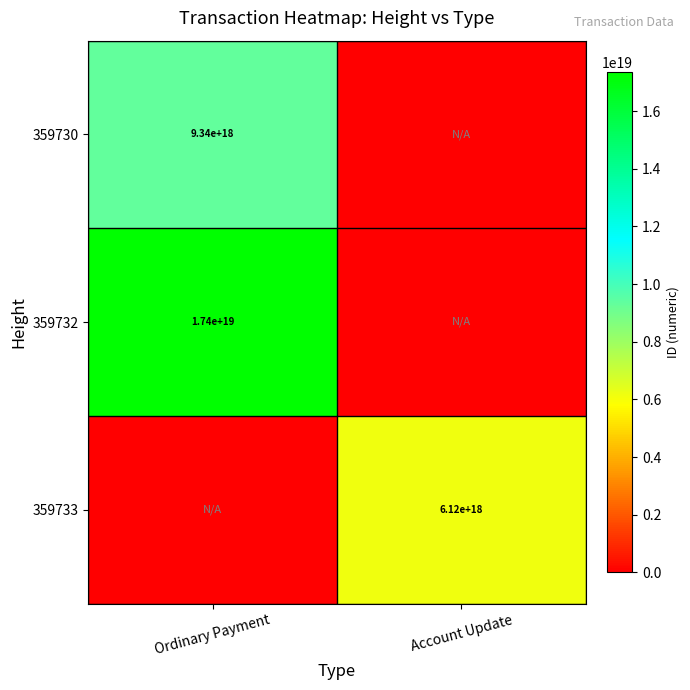

The 359730 series shows 12888252025108201472 at Ordinary Payment. True or false?

False